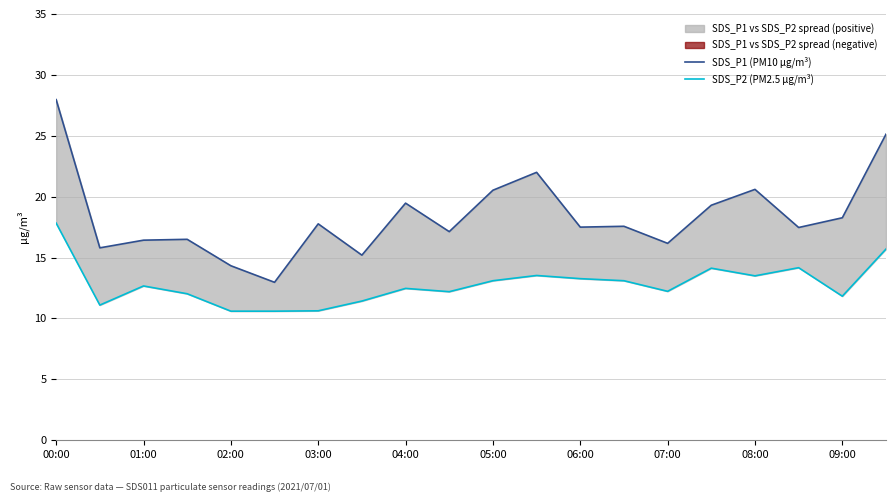

The value of SDS_P1 (PM10 µg/m³) at 17 is 8.1. True or false?

False